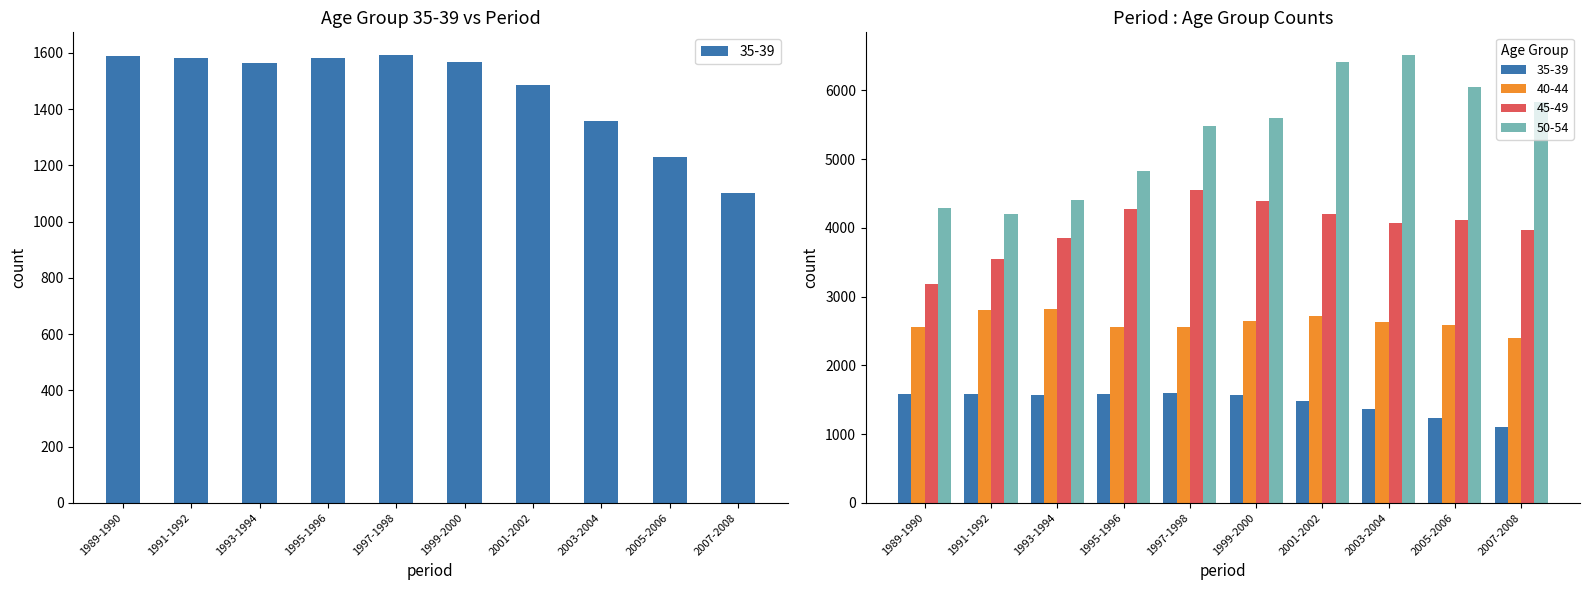

True or false: 40-44 has a value of 2557 at 1989-1990.

True